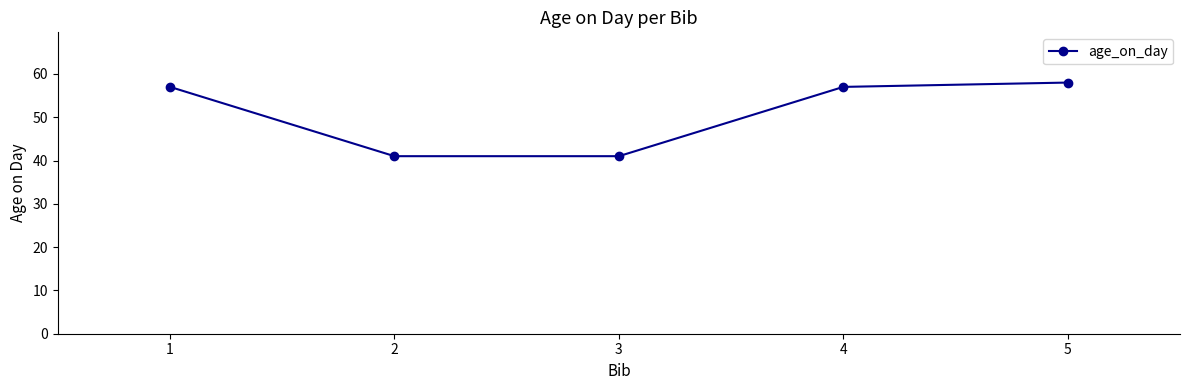

How many data points are less than 57?

2